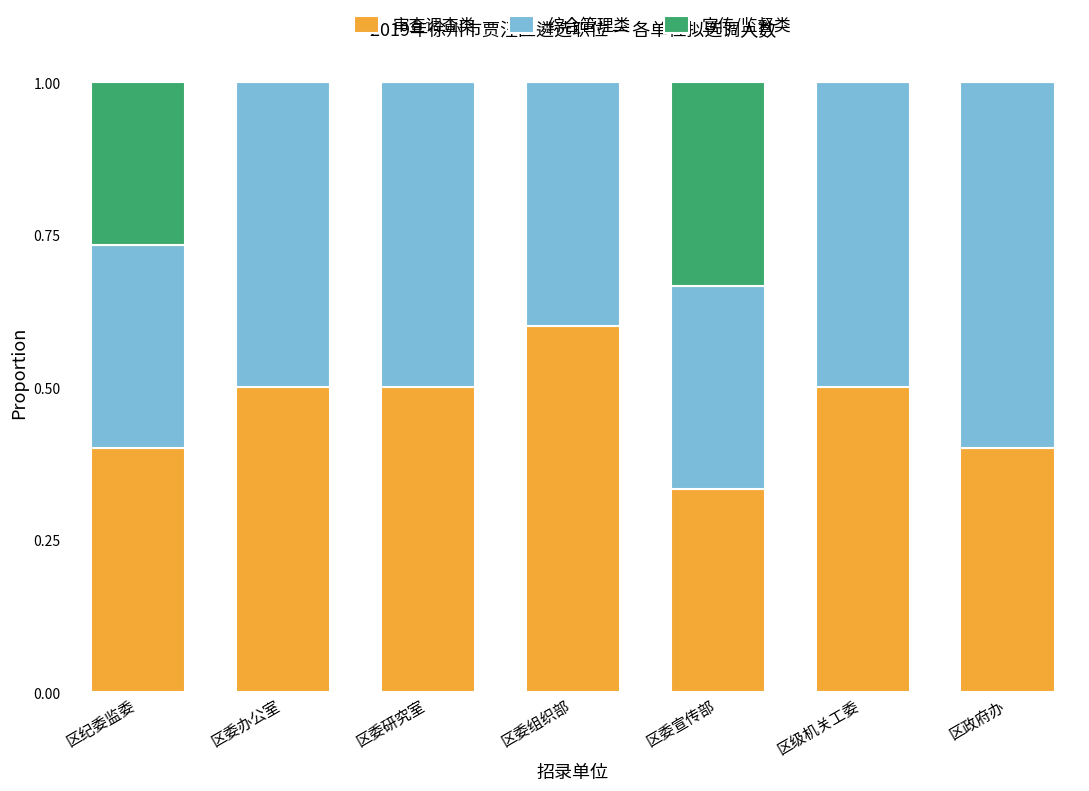

How many series are shown in this chart?

3